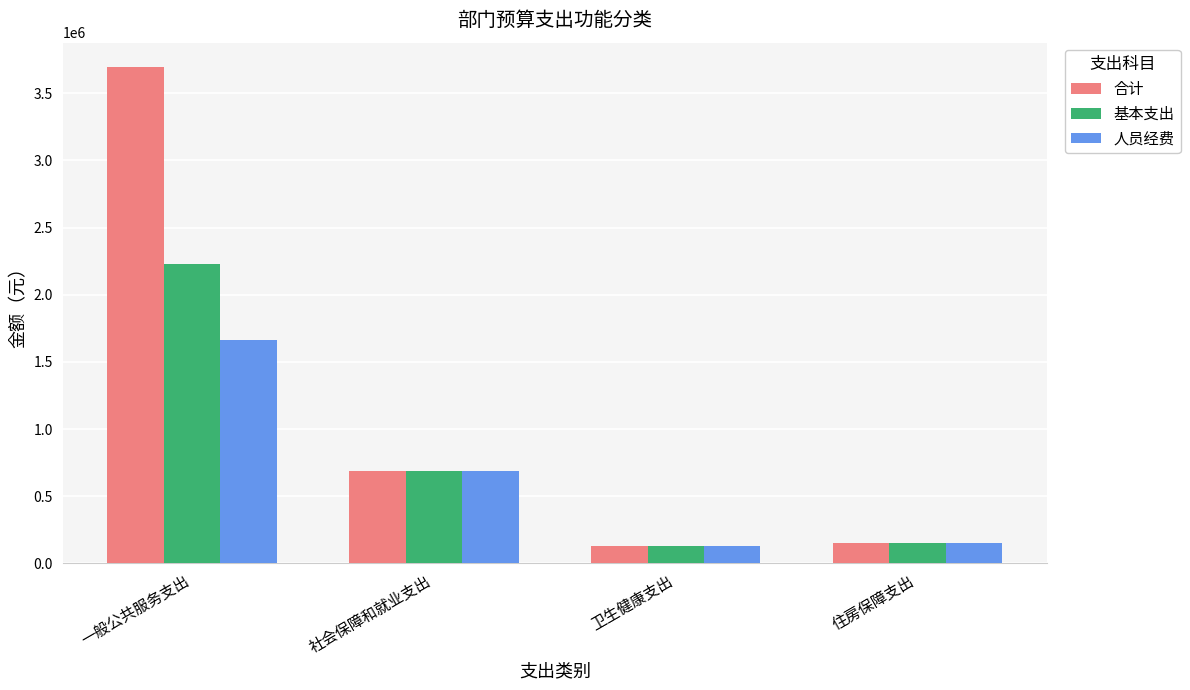

Rank the series at 一般公共服务支出 from lowest to highest value.

人员经费, 基本支出, 合计